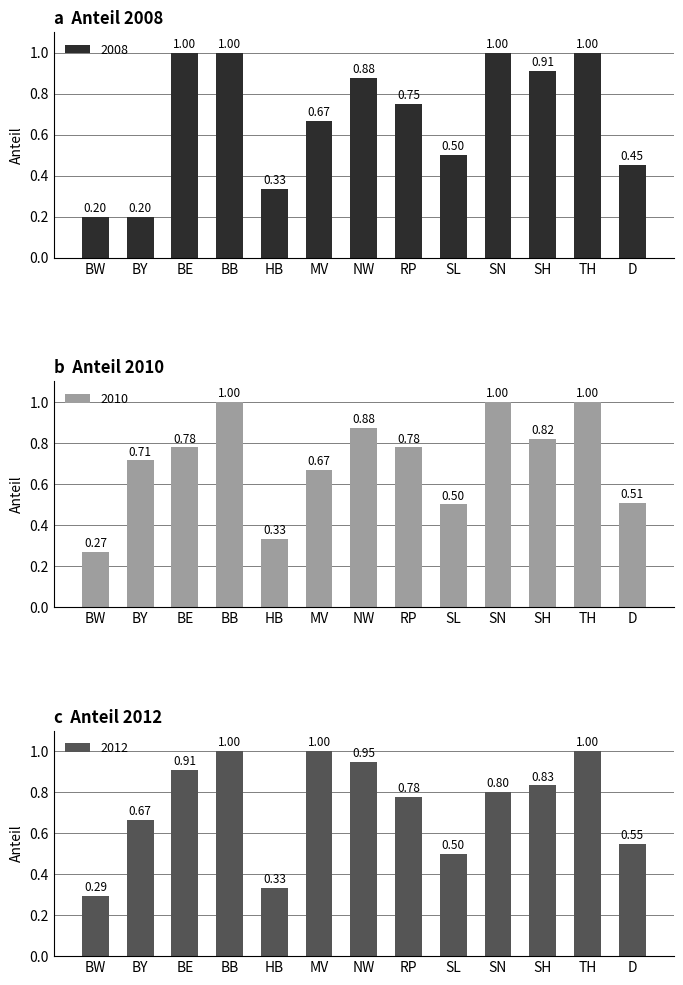

List the series in order of their peak value, highest first.

2008, 2010, 2012